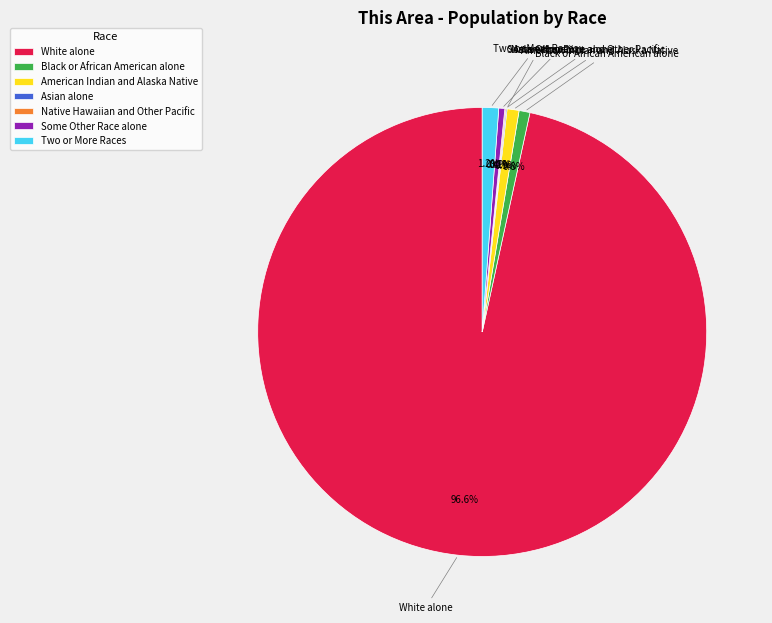

Which category has the biggest portion of the pie?

White alone